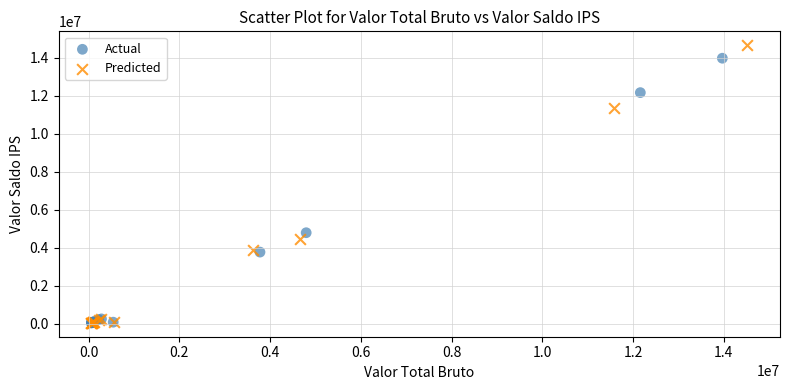

Which series reaches the maximum Y coordinate?

Predicted